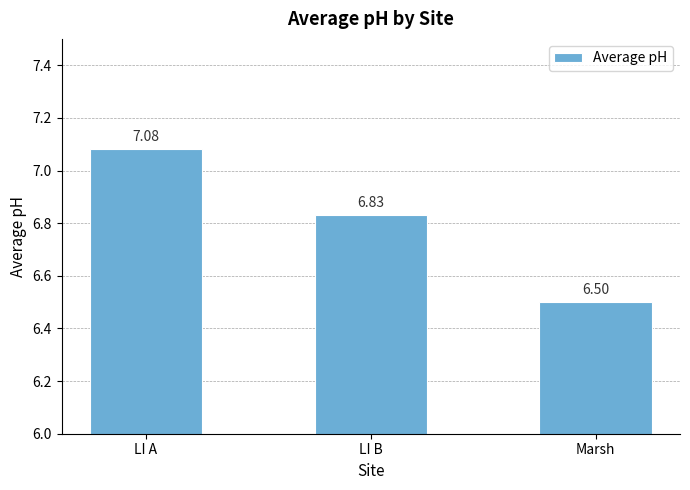

The value at LI B is 6.8. True or false?

True